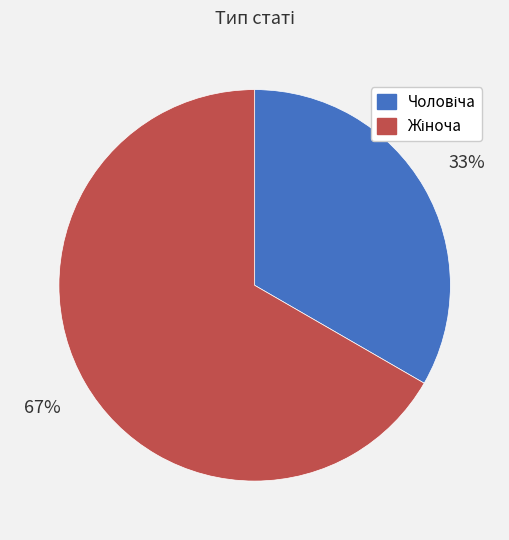

Is there a majority slice in this chart?

Yes